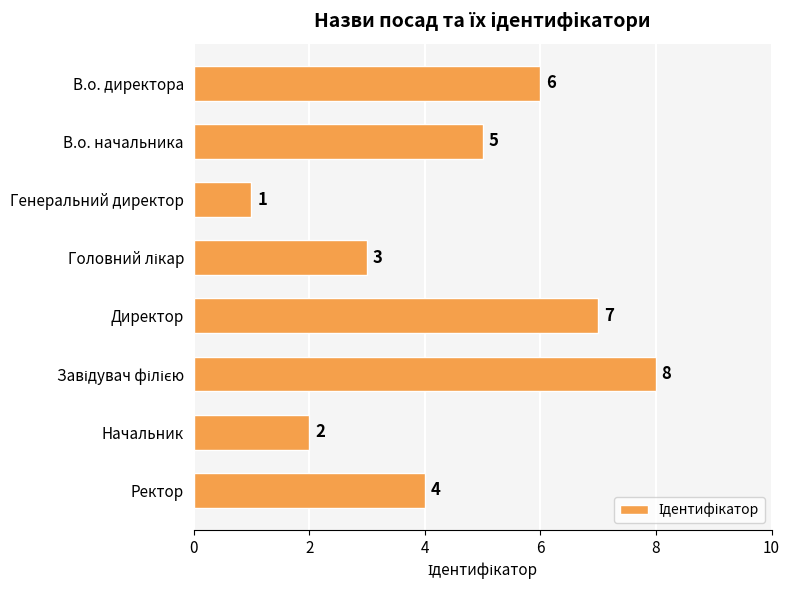

What is the greatest value displayed?

8